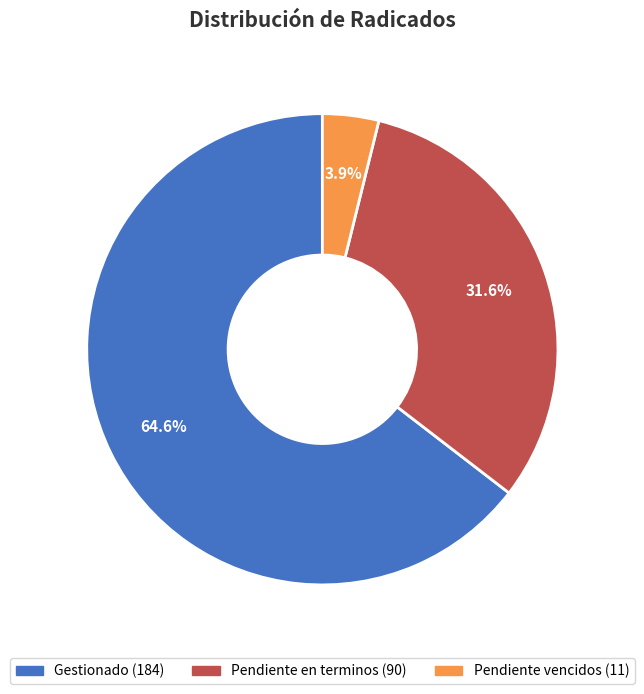

Does any single category account for the majority?

Yes